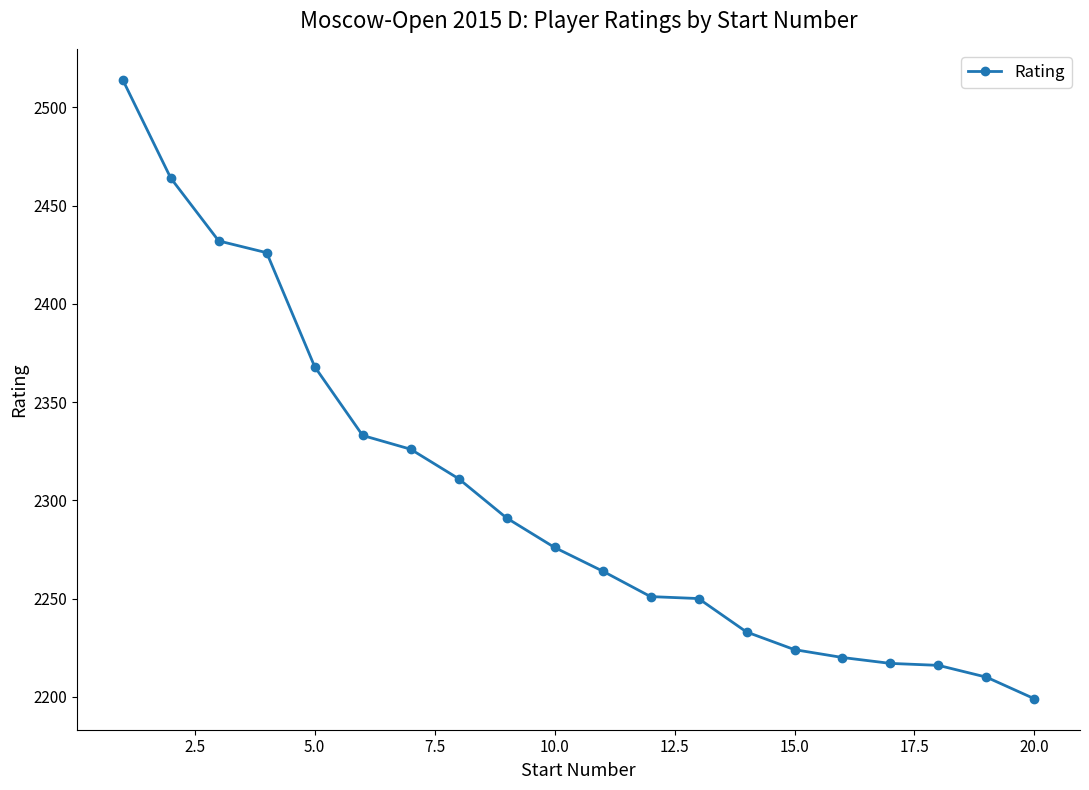

What is the smallest value displayed?

2199